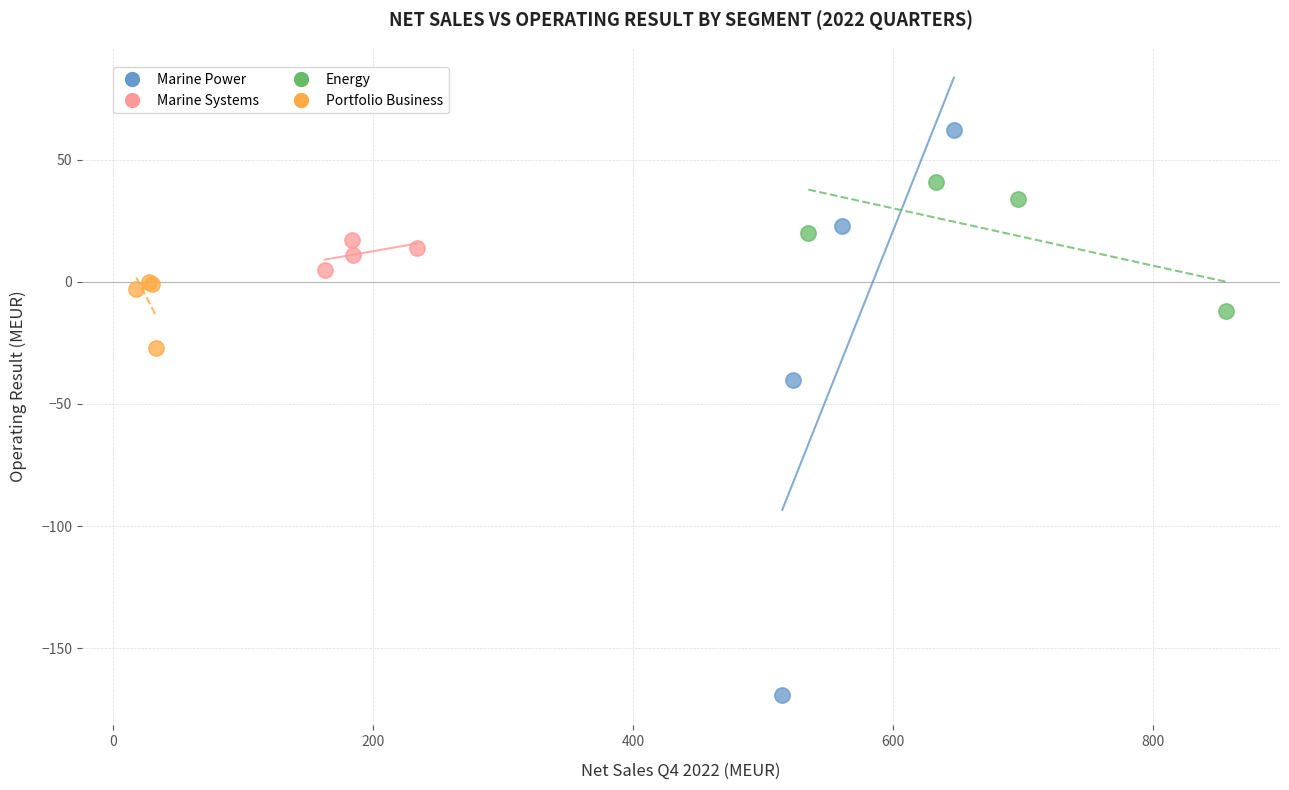

Which series contains the lowest Y value?

Marine Power